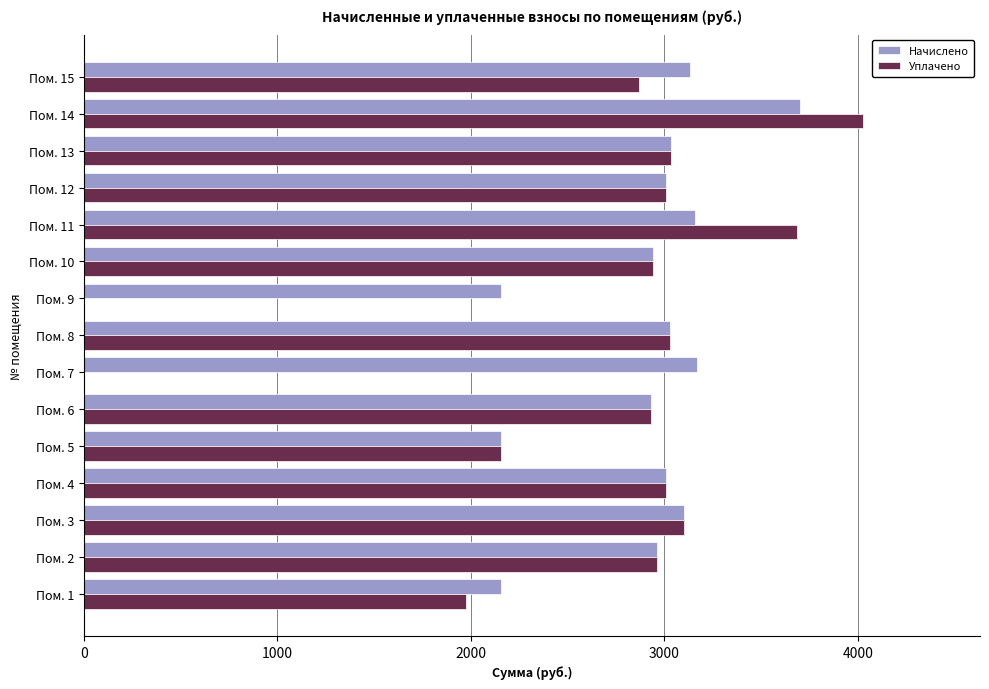

The value of Начислено at Пом. 9 is 942.9. True or false?

False